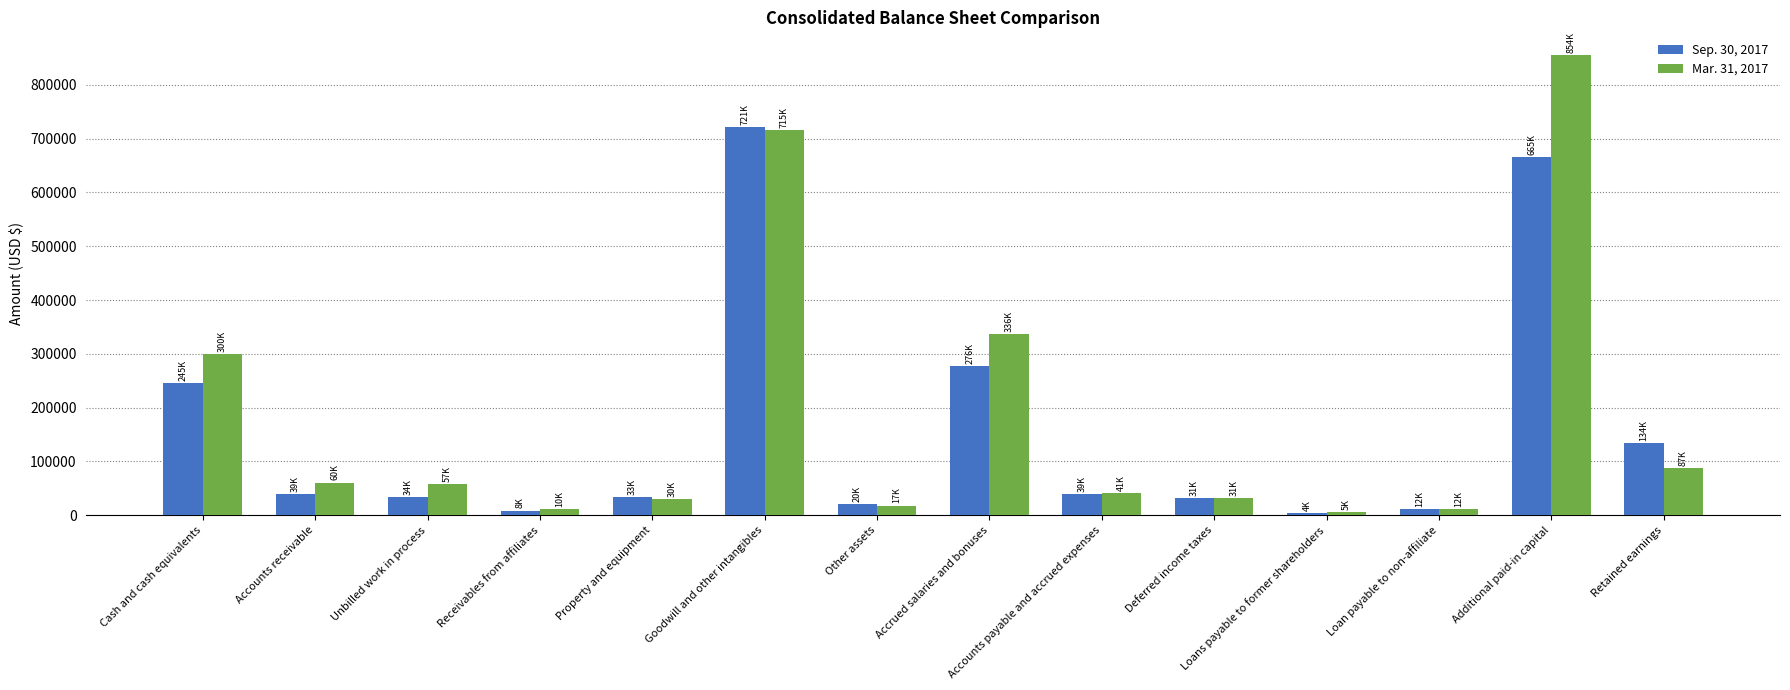

What position from the left is Retained earnings?

14